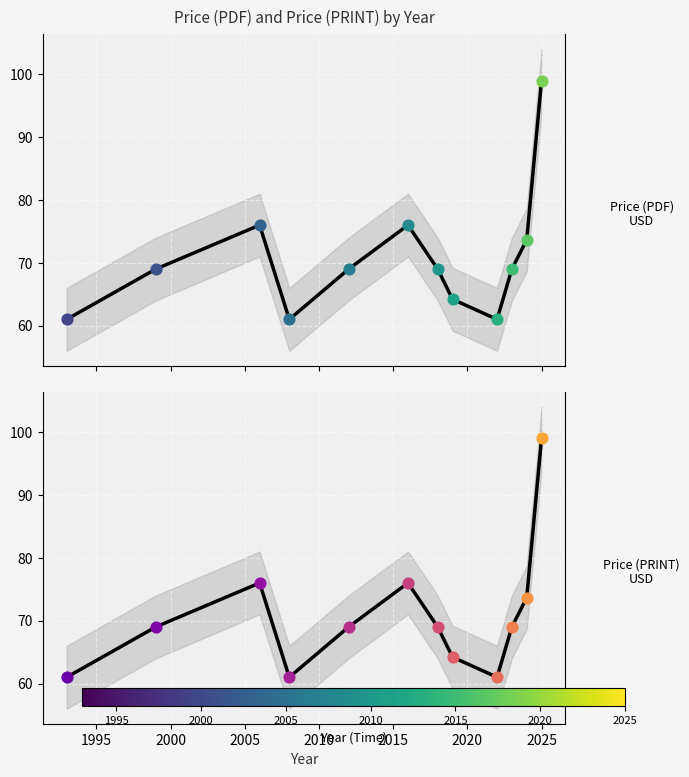

What are all the series names shown in the legend?

Price (PDF) trend, Price (PRINT) trend